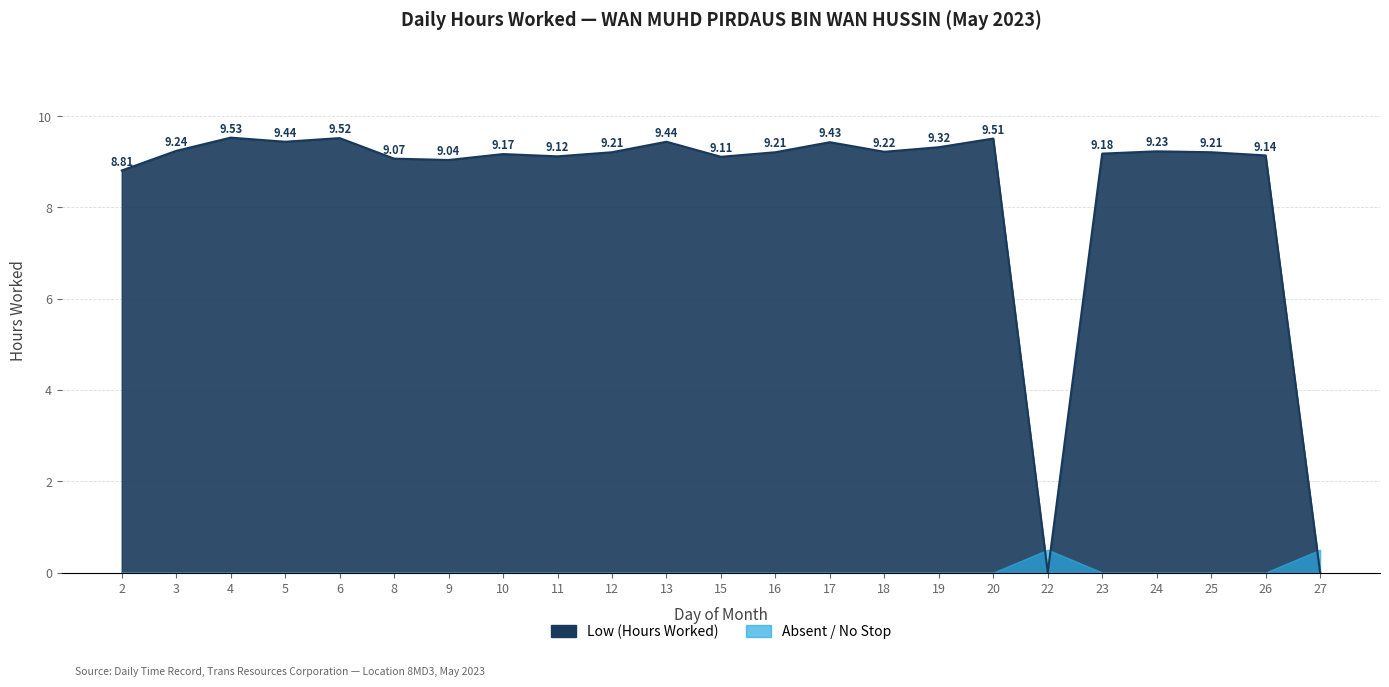

Rank the categories by value from highest to lowest.

4, 6, 20, 5, 13, 17, 19, 3, 24, 18, 12, 16, 25, 23, 10, 26, 11, 15, 8, 9, 2, 22, 27